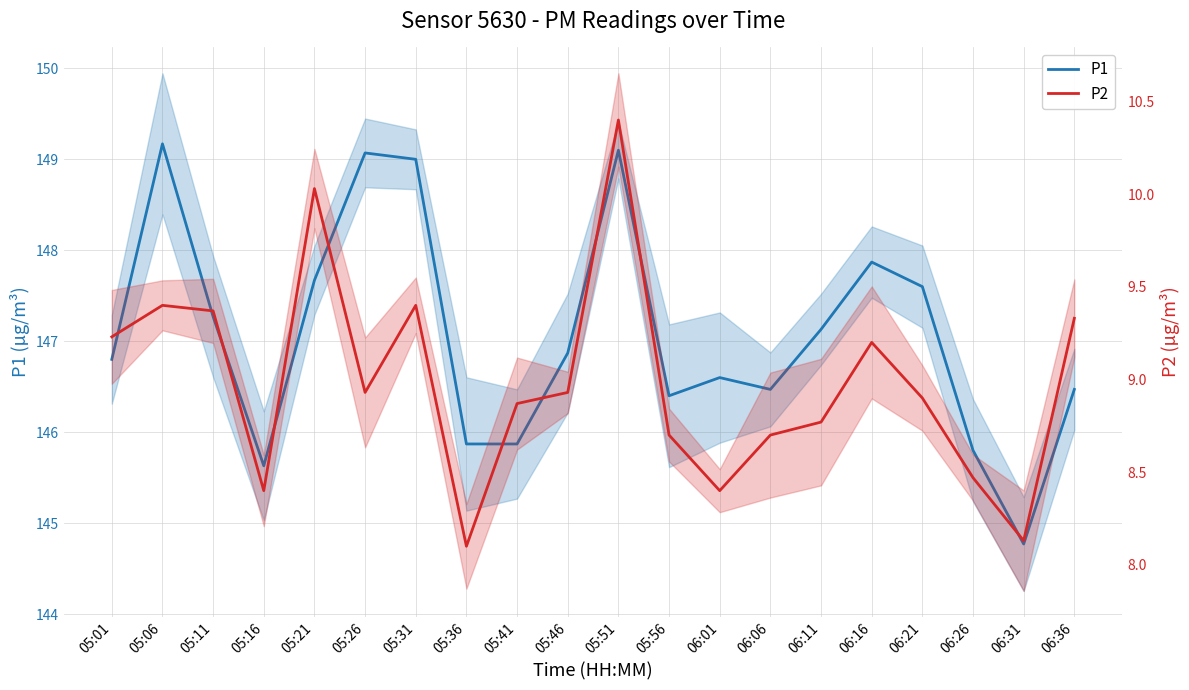

What is the label of the 4th point from the left?

05:16